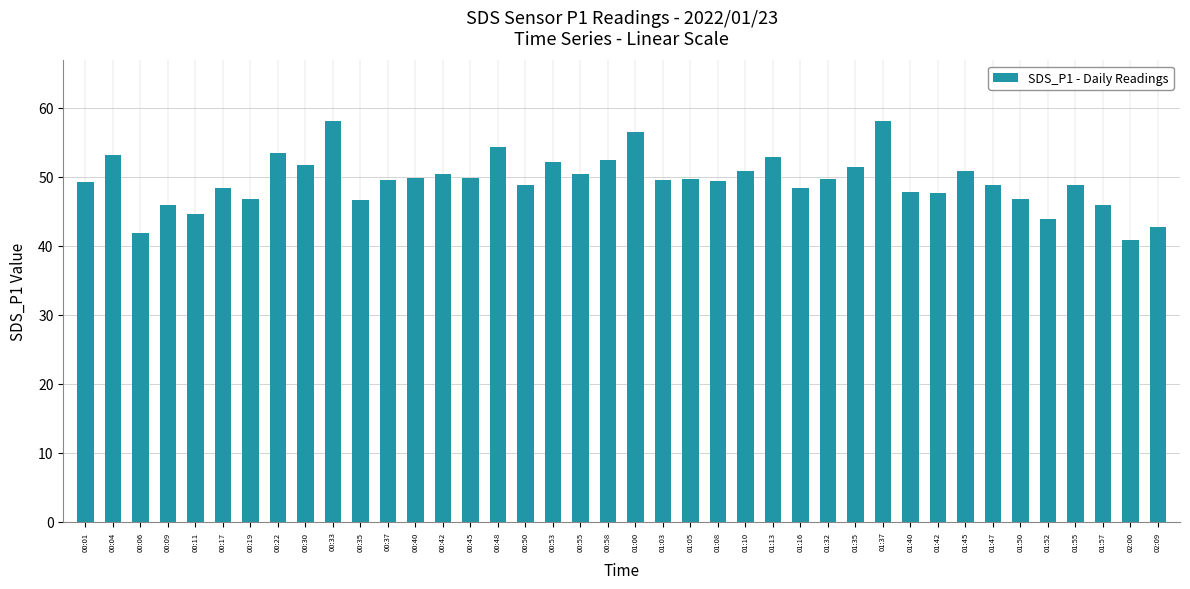

Where does the data first go above 49?

00:01